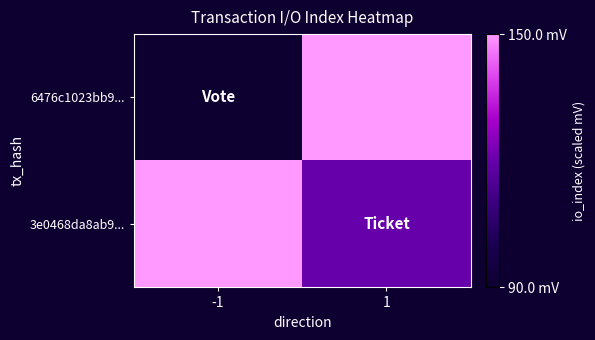

Between 1 and -1, which is larger?

1